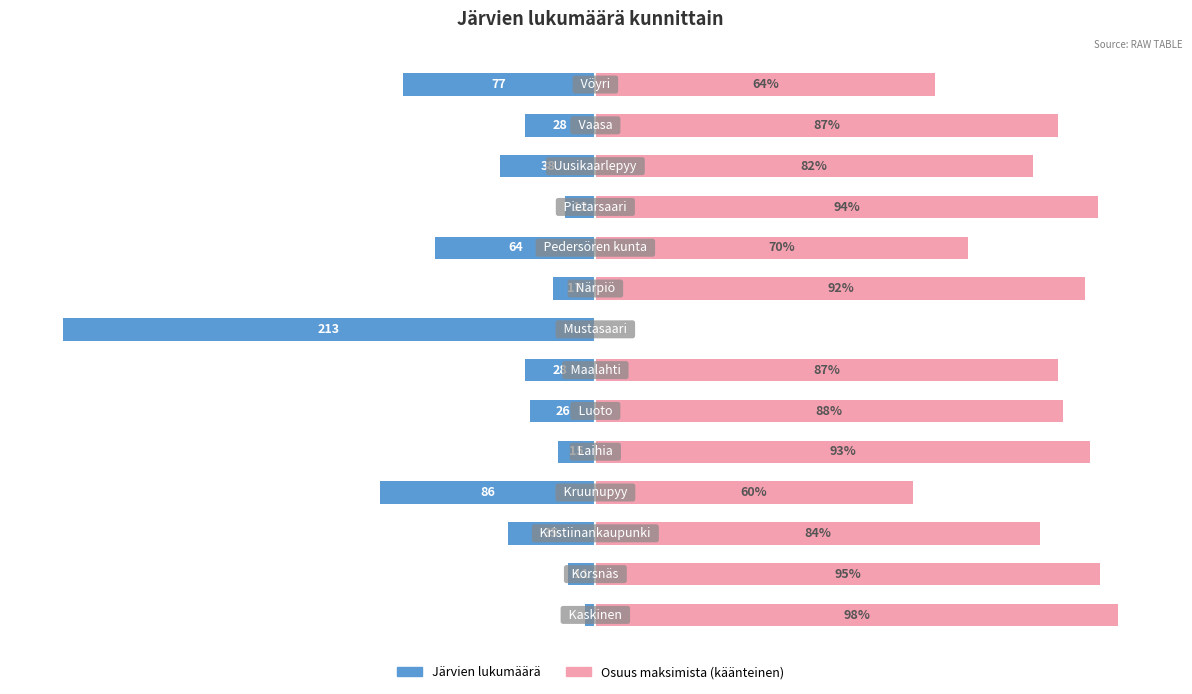

What is the difference between the Osuus maksimista (käänteinen) values at 8 and 6?

5.2